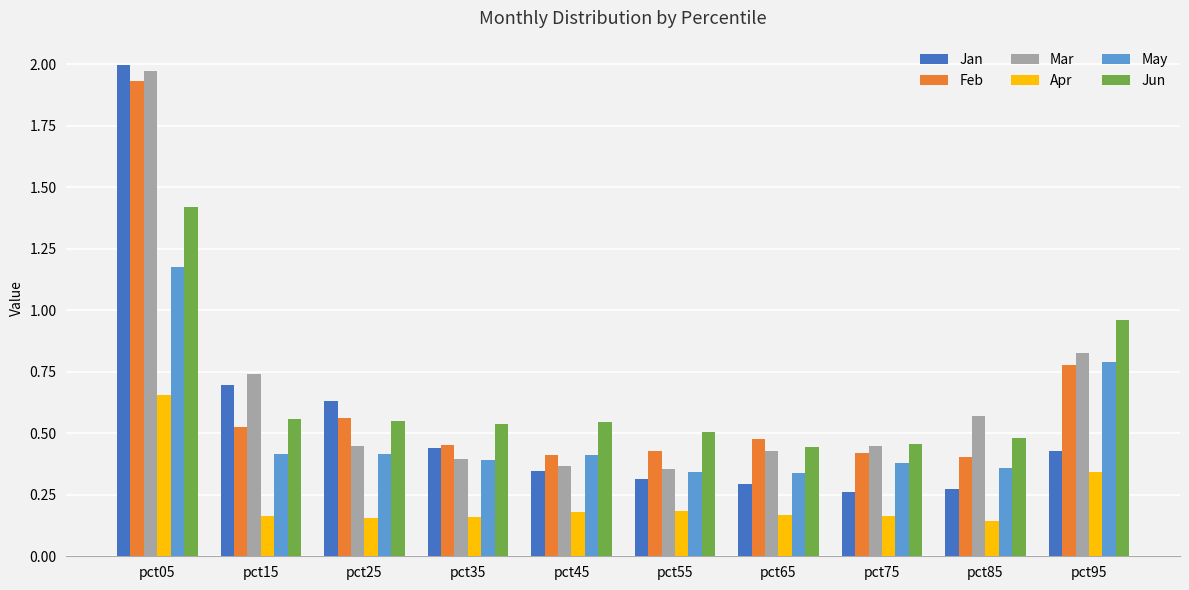

Count the Mar values in the range 0 to 1.

9